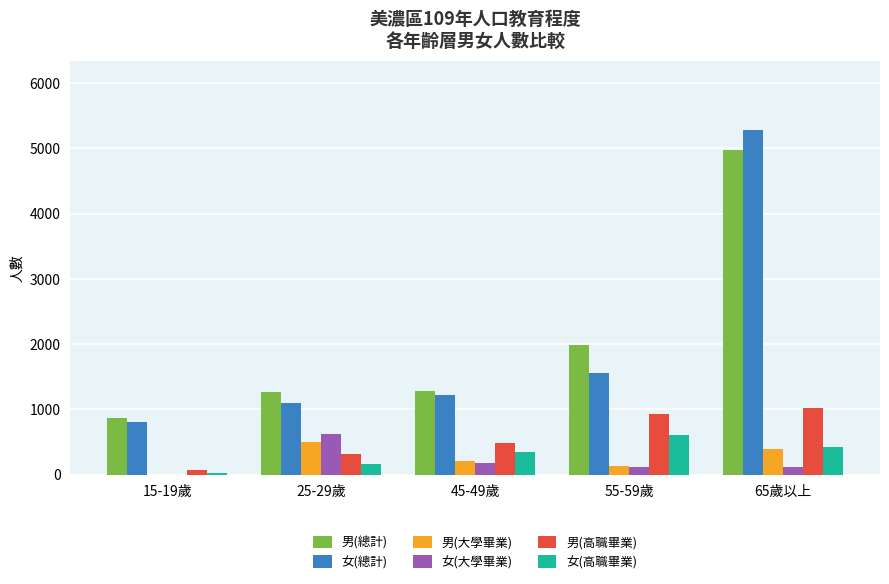

The value of 女(高職畢業) at 65歲以上 is 423. True or false?

True